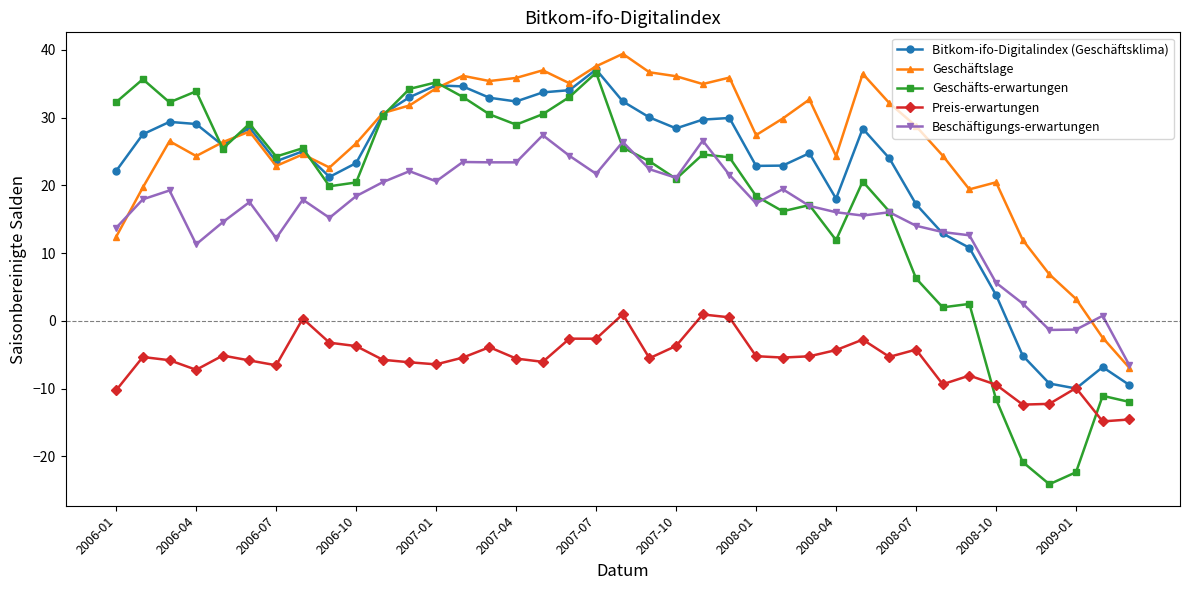

Count the number of data series in this chart.

5